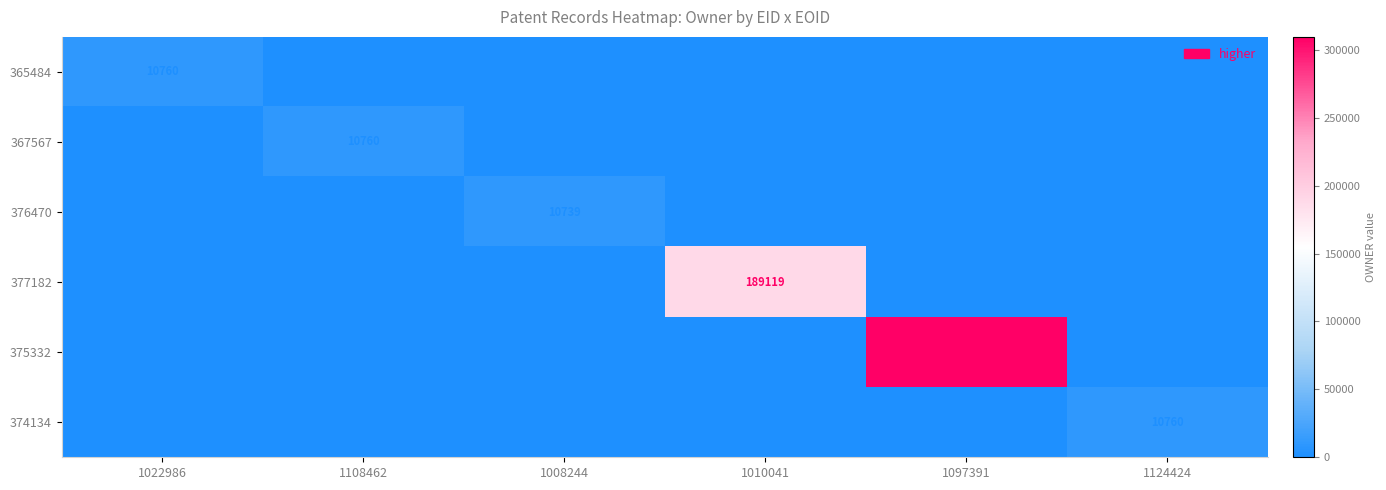

The value of 365484 at 1022986 is 10760. True or false?

True